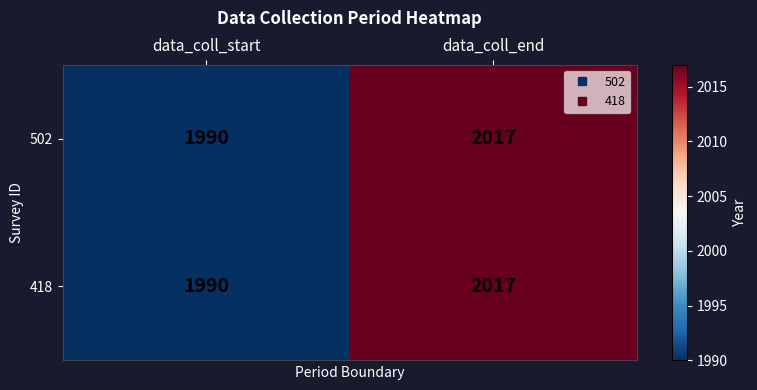

The value of 418 at data_coll_start is 2778. True or false?

False